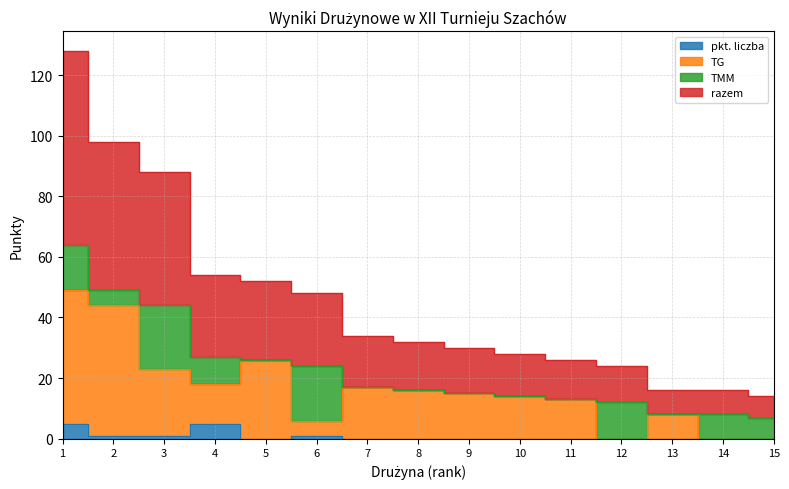

Which series has the widest spread of values?

razem